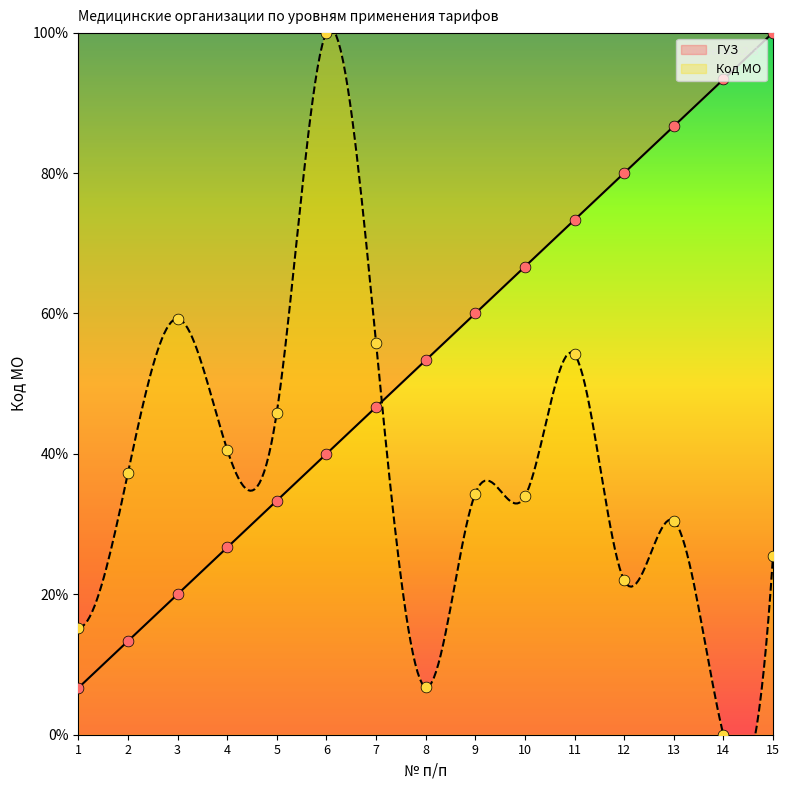

Which series has the largest total across all categories?

ГУЗ